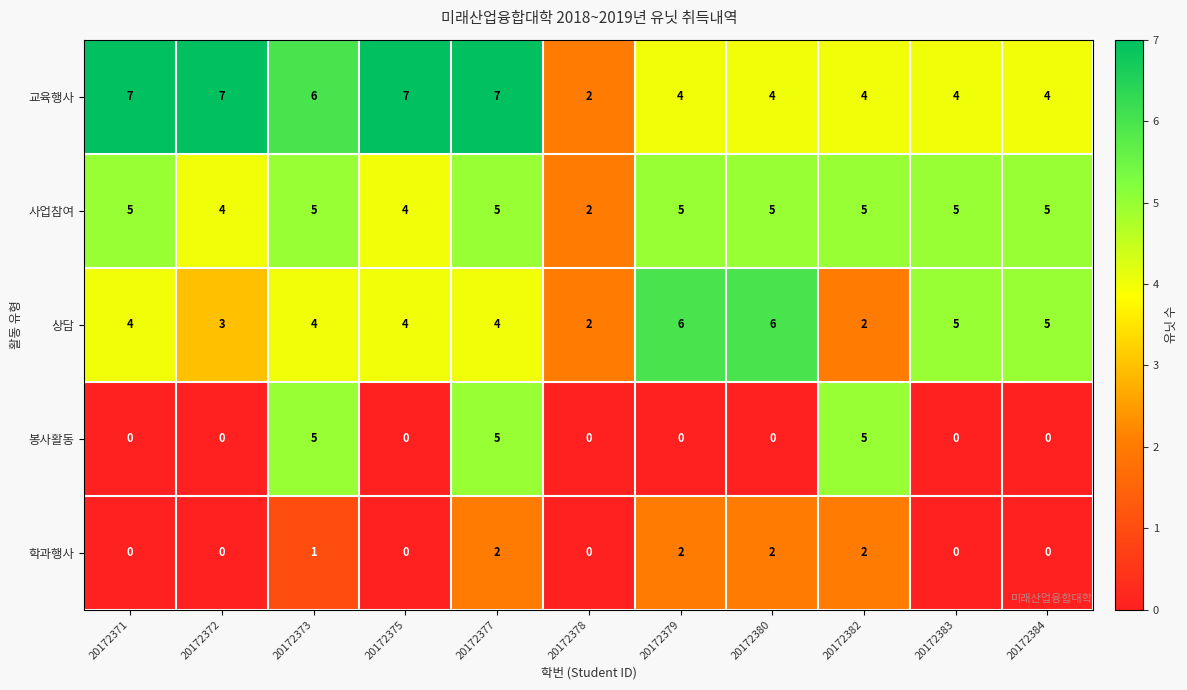

What is the sum of all 교육행사 values?

56